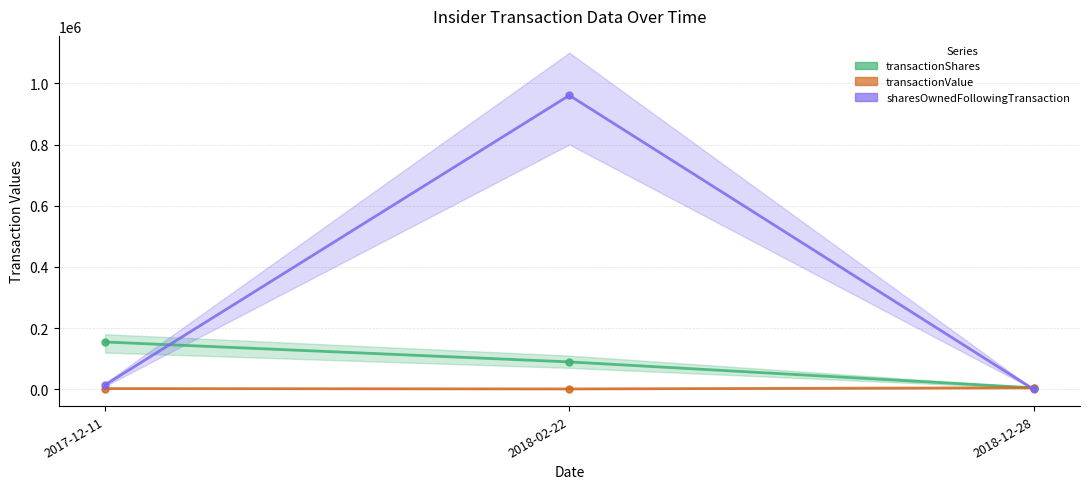

What is the label of the 1st point from the left?

2017-12-11